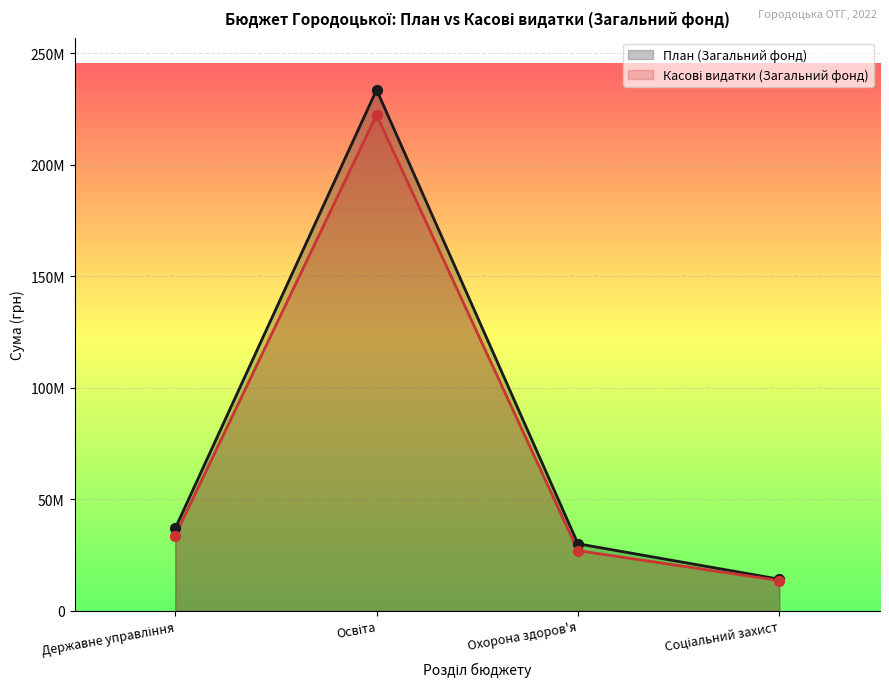

At which category is the sum across all series the highest?

Освіта